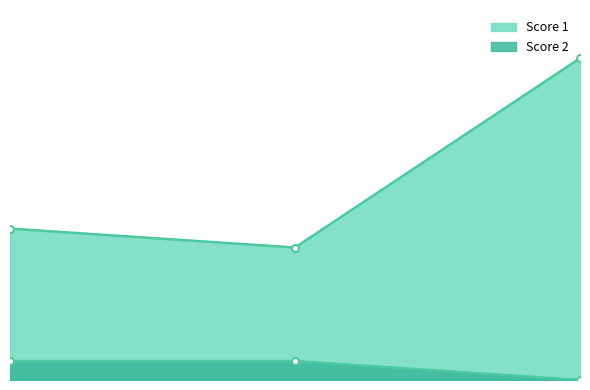

The Score 2 series shows 0 at 2. True or false?

False